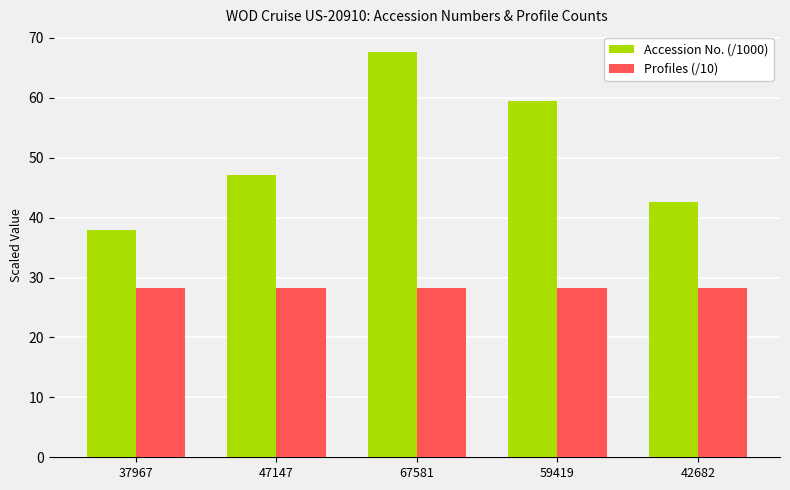

What position from the right is 37967?

5